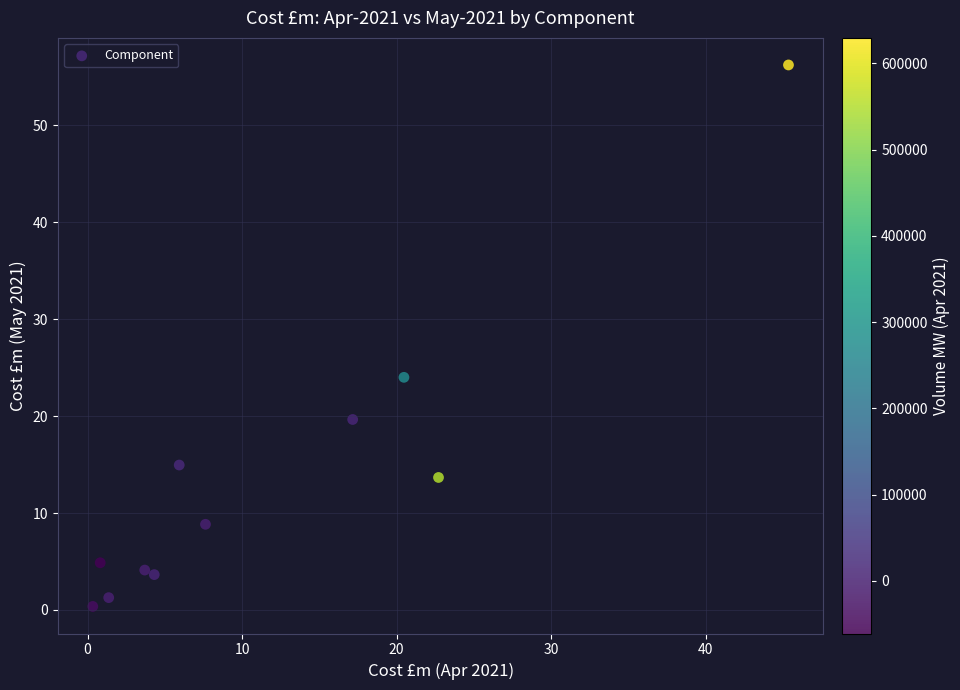

What is the range of Y values (max minus min)?

55.9